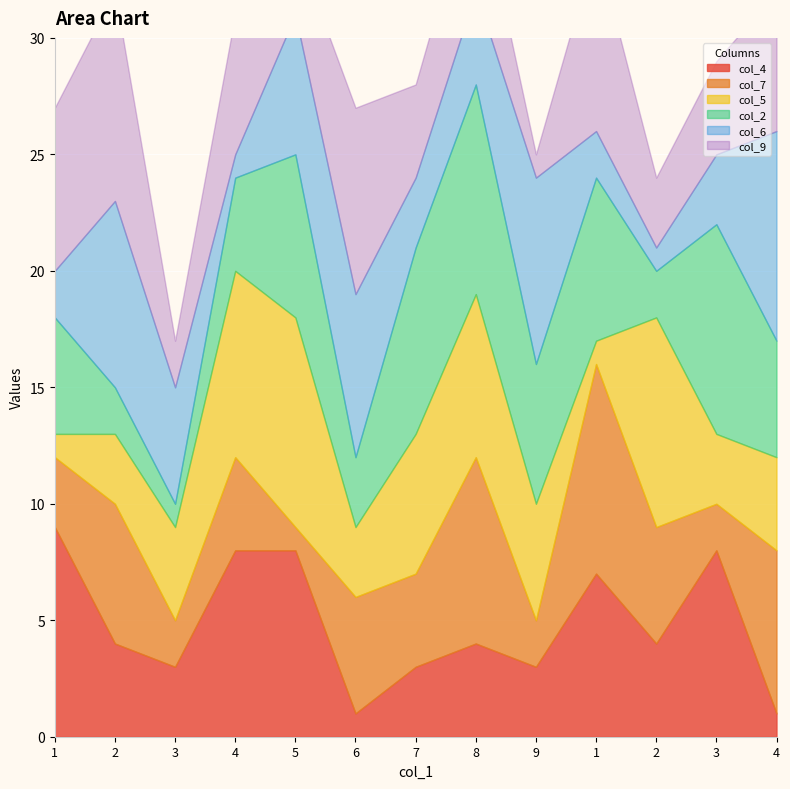

Is the value of col_6 at 9 greater than the value of col_4 at 4?

No